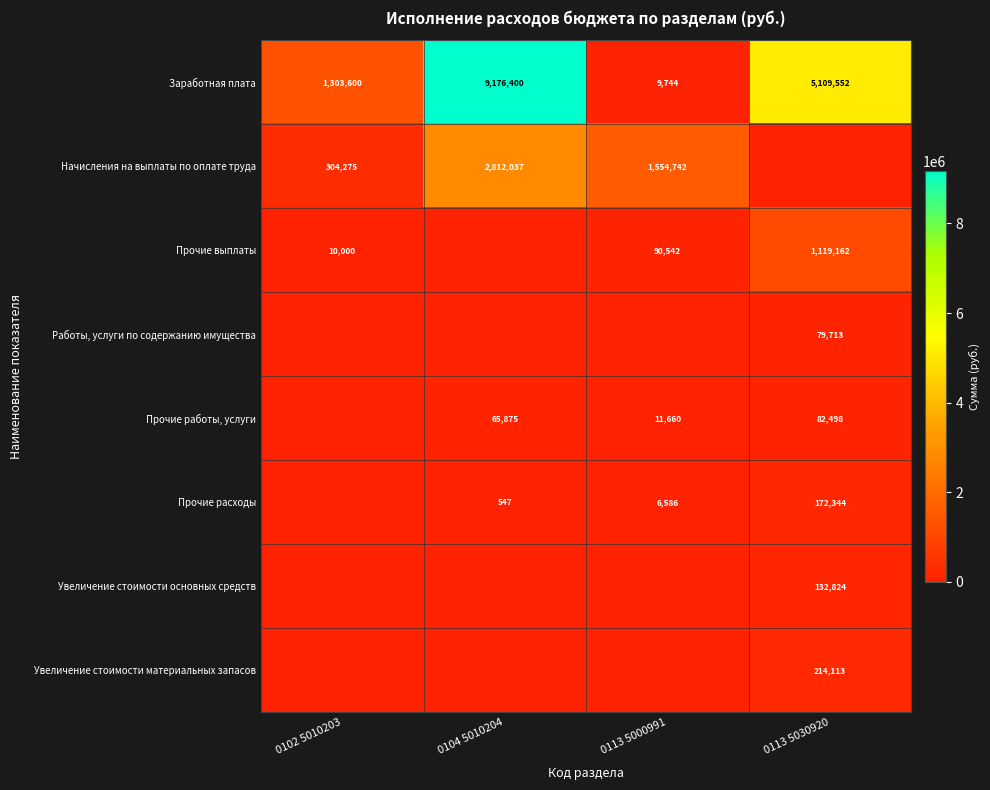

Is the value of Заработная плата at 0113 5030920 greater than the value of Прочие расходы at 0113 5030920?

Yes